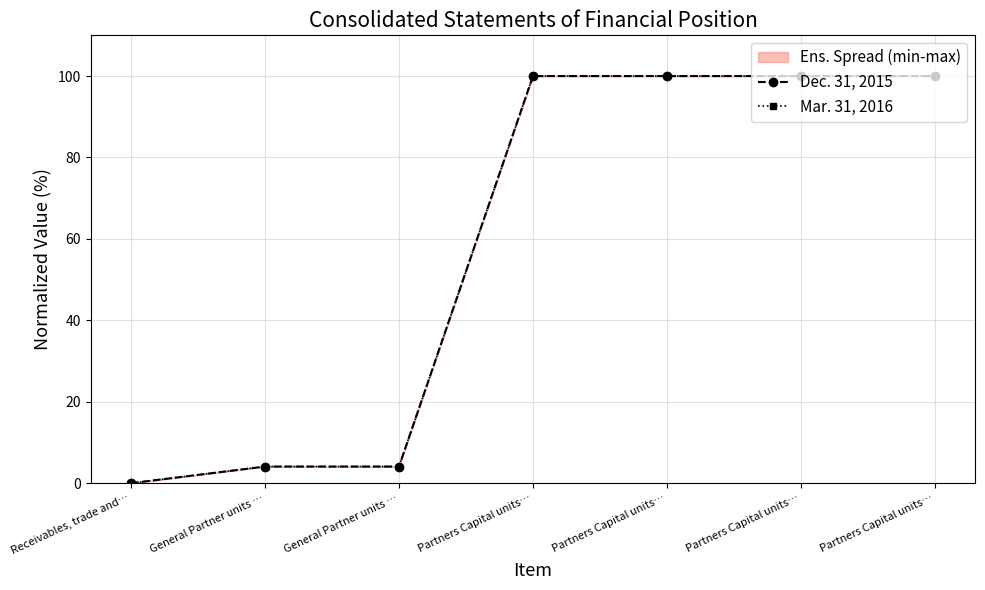

What is the label of the 3rd point from the left?

General Partner units …